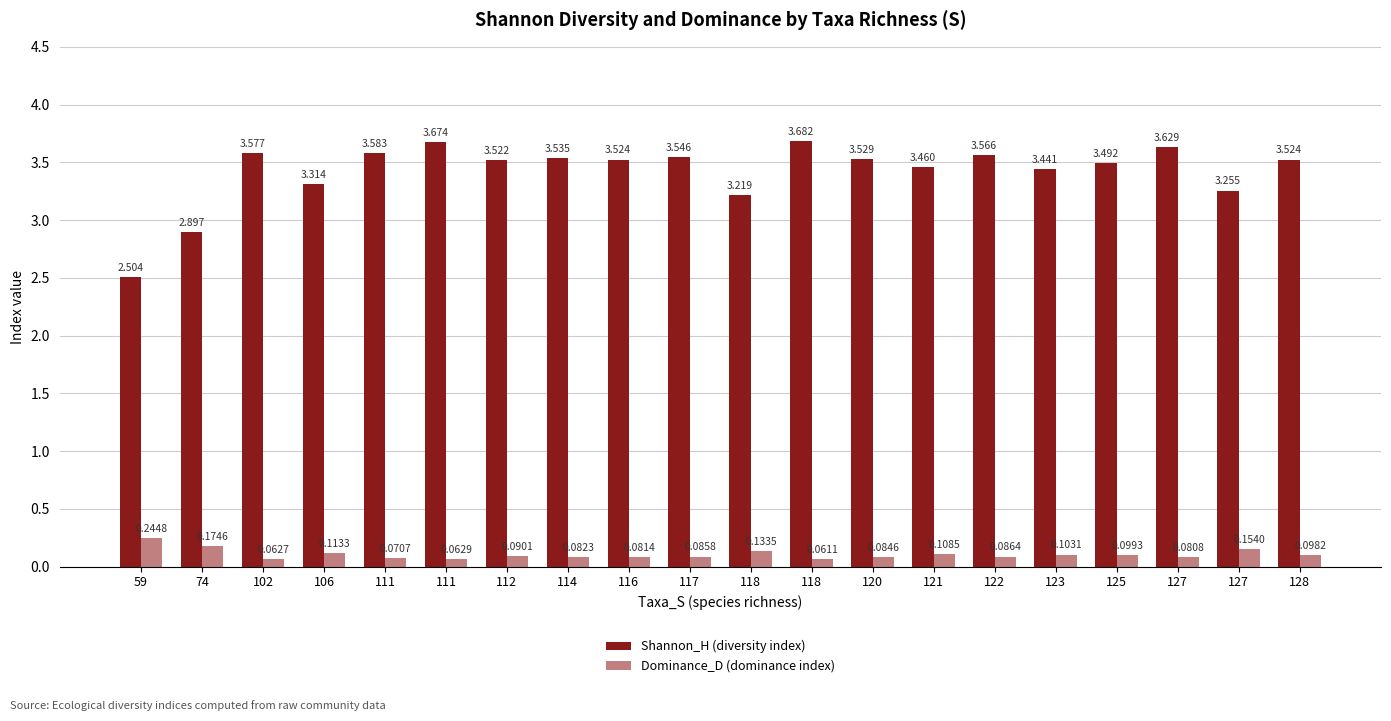

What is the difference between the highest and lowest values at 102?

3.5